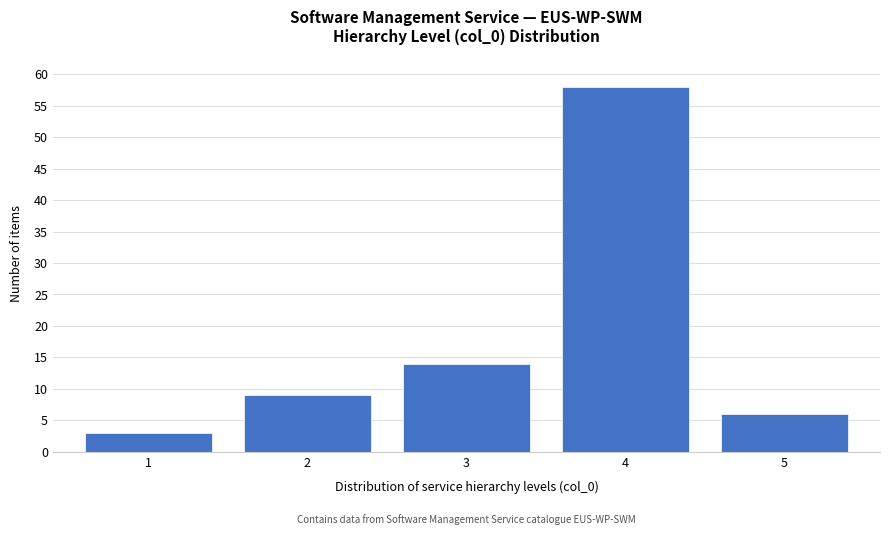

Reading right to left, what are all the values shown in this chart?

6	58	14	9	3